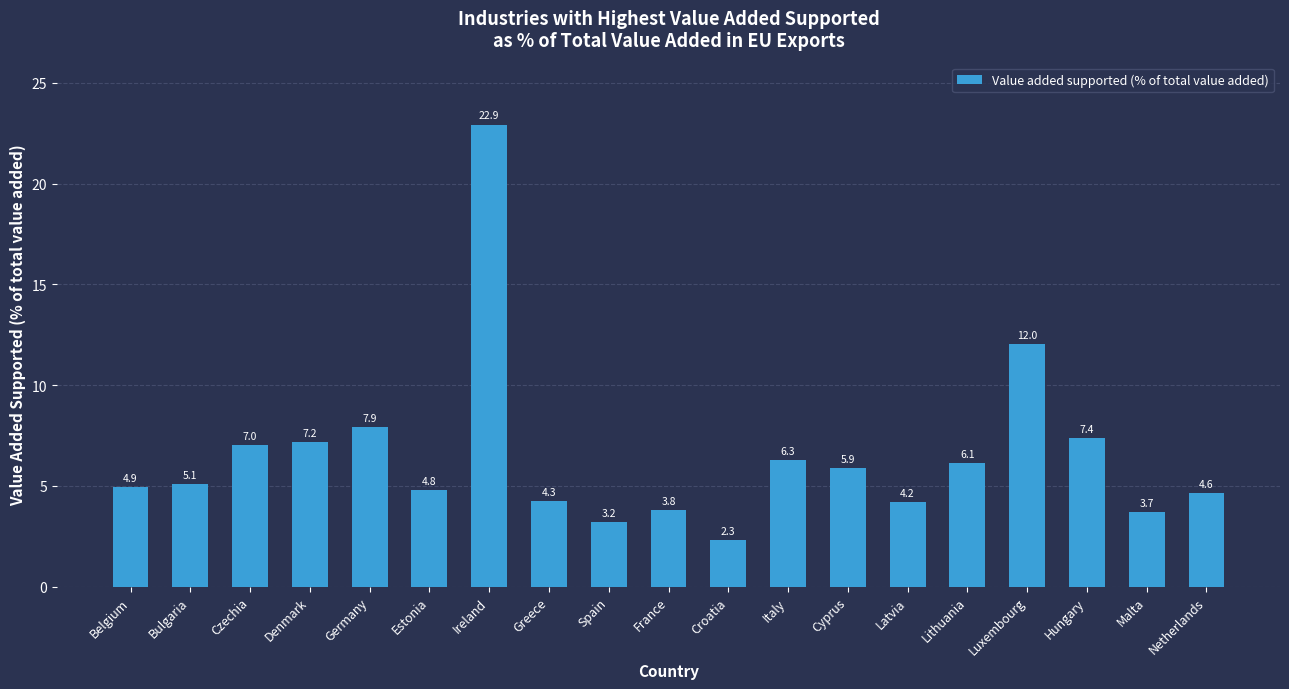

Reading right to left, what are all the values shown in this chart?

4.6	3.7	7.4	12.0	6.1	4.2	5.9	6.3	2.3	3.8	3.2	4.3	22.9	4.8	7.9	7.2	7.0	5.1	4.9